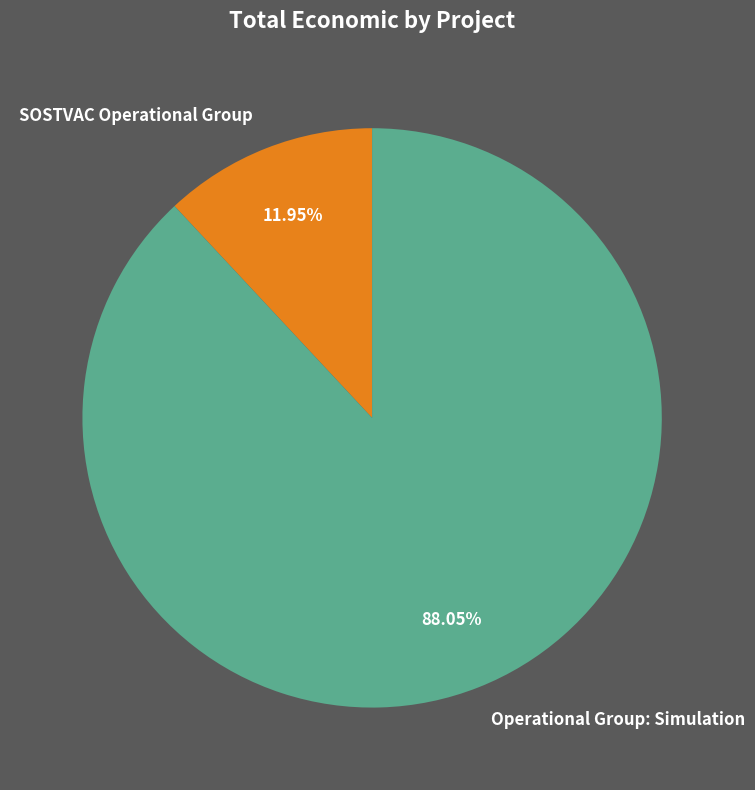

Is it true that Operational Group: Simulation is 88% of the pie?

True